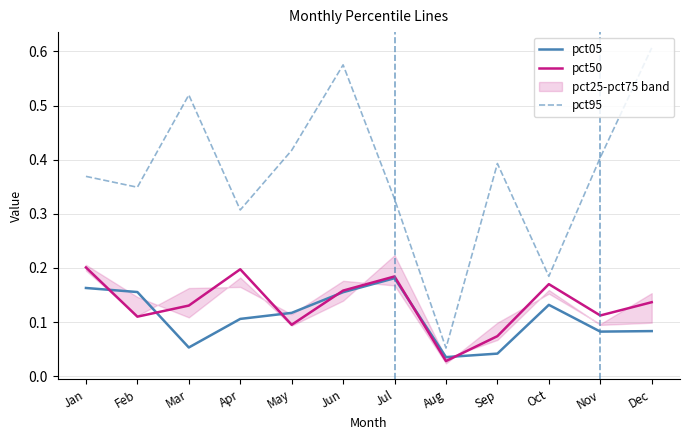

Which category has the highest value in the pct50 series?

Jan